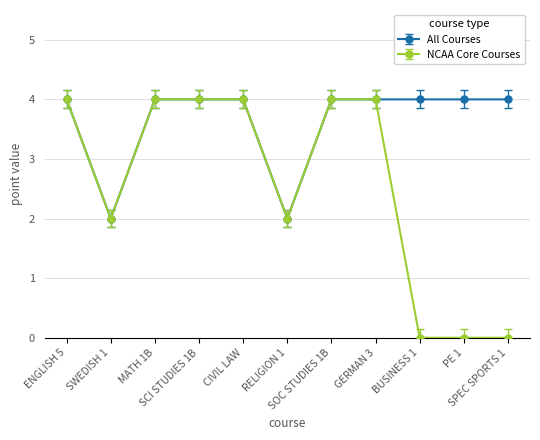

Is this an area chart (filled region under the line)?

No